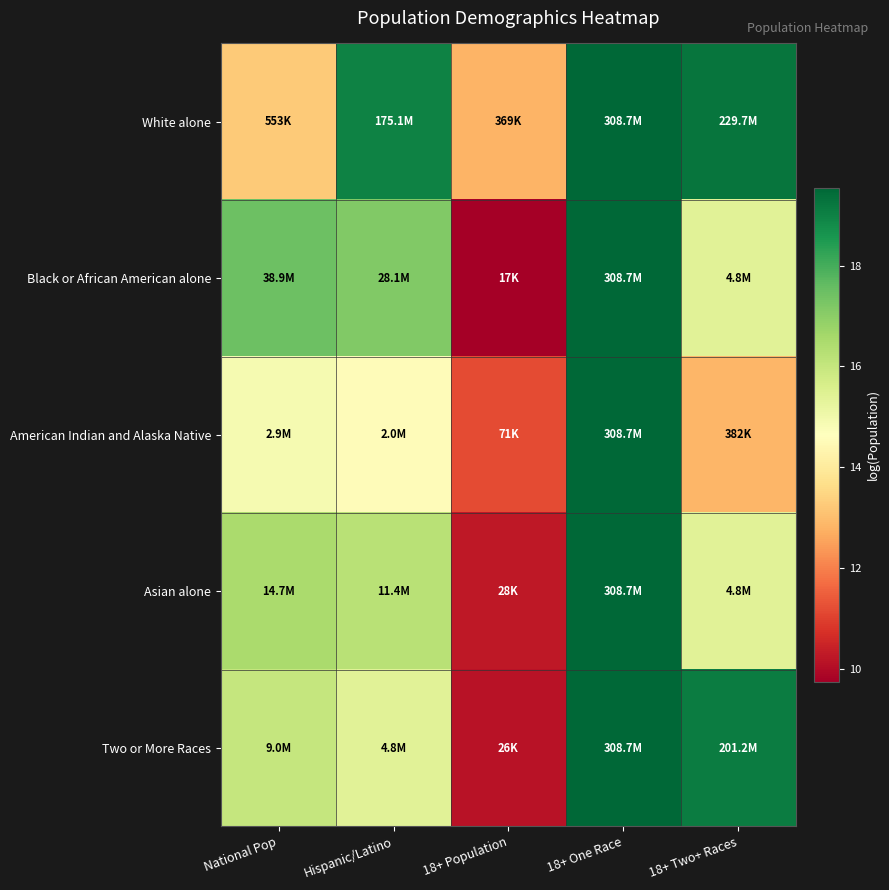

Reading left to right, list all the values displayed in this chart.

White alone: National Pop=13.2	Hispanic/Latino=19.0	18+ Population=12.8	18+ One Race=19.5	18+ Two+ Races=19.3
Black or African American alone: National Pop=17.5	Hispanic/Latino=17.2	18+ Population=9.7	18+ One Race=19.5	18+ Two+ Races=15.4
American Indian and Alaska Native: National Pop=14.9	Hispanic/Latino=14.5	18+ Population=11.2	18+ One Race=19.5	18+ Two+ Races=12.9
Asian alone: National Pop=16.5	Hispanic/Latino=16.3	18+ Population=10.3	18+ One Race=19.5	18+ Two+ Races=15.4
Two or More Races: National Pop=16.0	Hispanic/Latino=15.4	18+ Population=10.1	18+ One Race=19.5	18+ Two+ Races=19.1